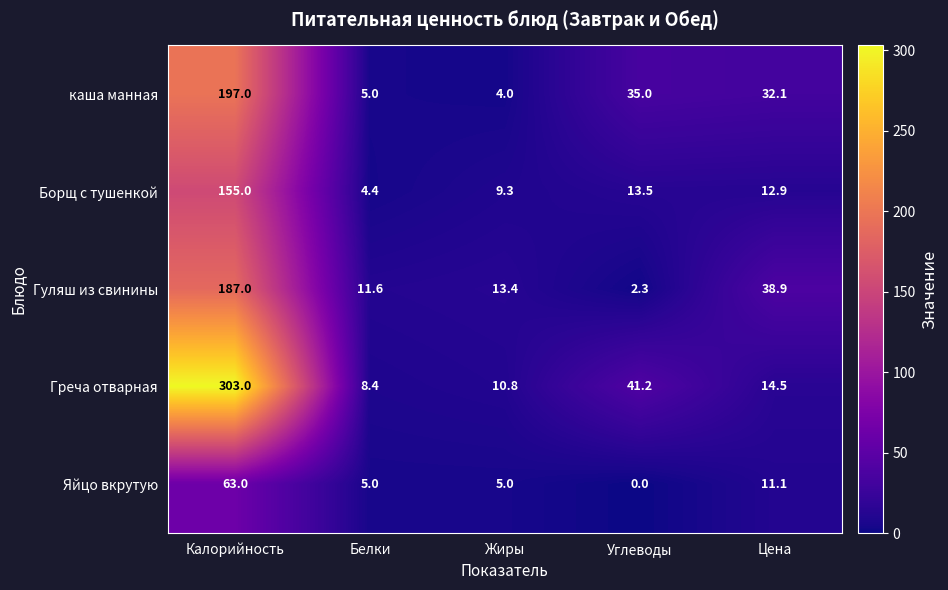

Reading left to right, list all the values displayed in this chart.

каша манная: 197.0	5.0	4.0	35.0	32.1
Борщ с тушенкой: 155.0	4.4	9.3	13.5	12.9
Гуляш из свинины: 187.0	11.6	13.4	2.3	38.9
Греча отварная: 303.0	8.4	10.8	41.2	14.5
Яйцо вкрутую: 63.0	5.0	5.0	0.0	11.1